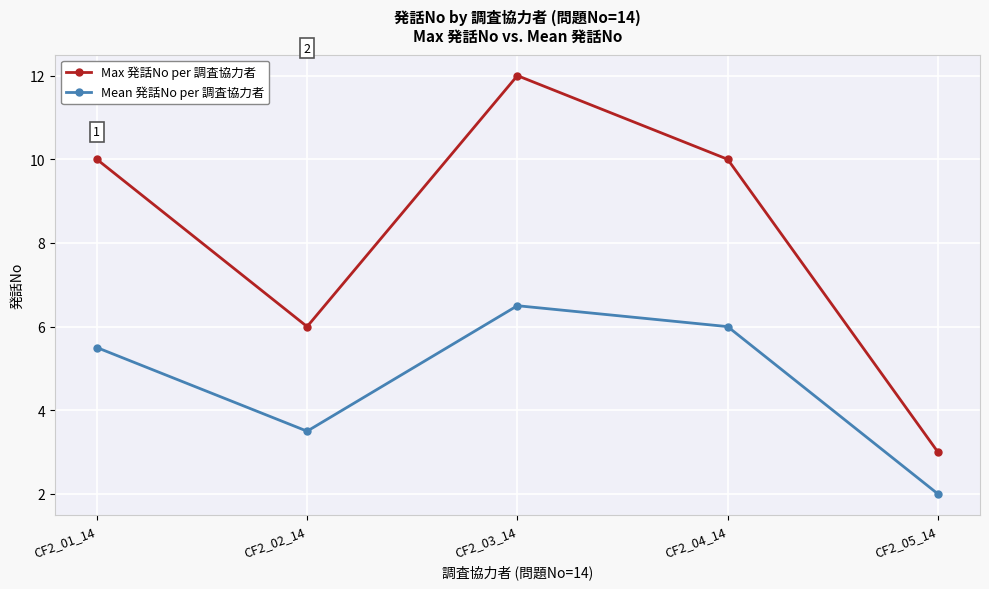

What value does the Mean 発話No per 調査協力者 series have at CF2_02_14?

3.5